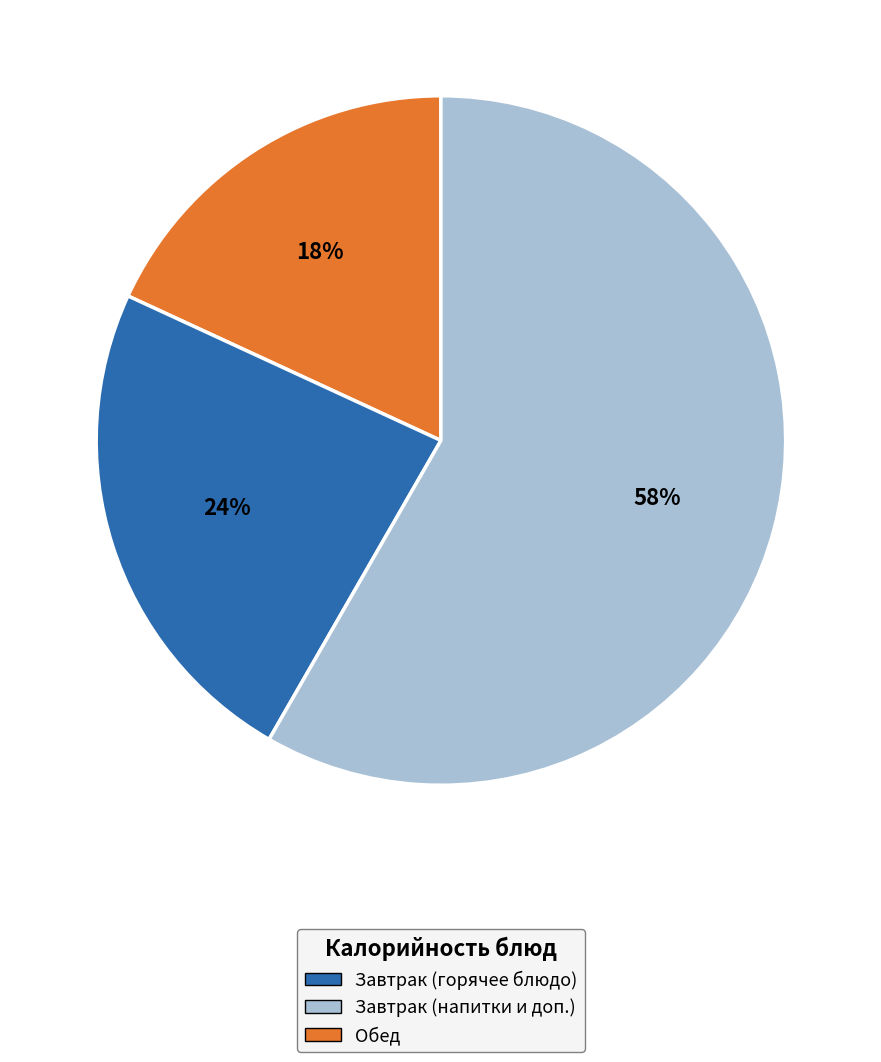

How many slices are in this pie chart?

3